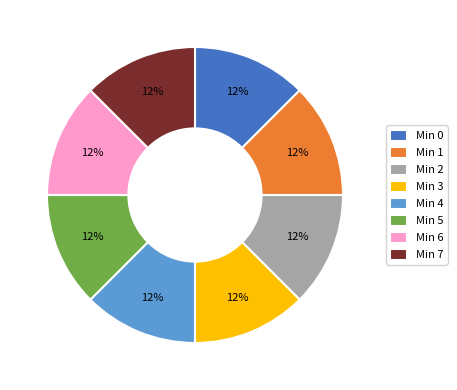

To the nearest percent, what is the average slice percentage?

12%